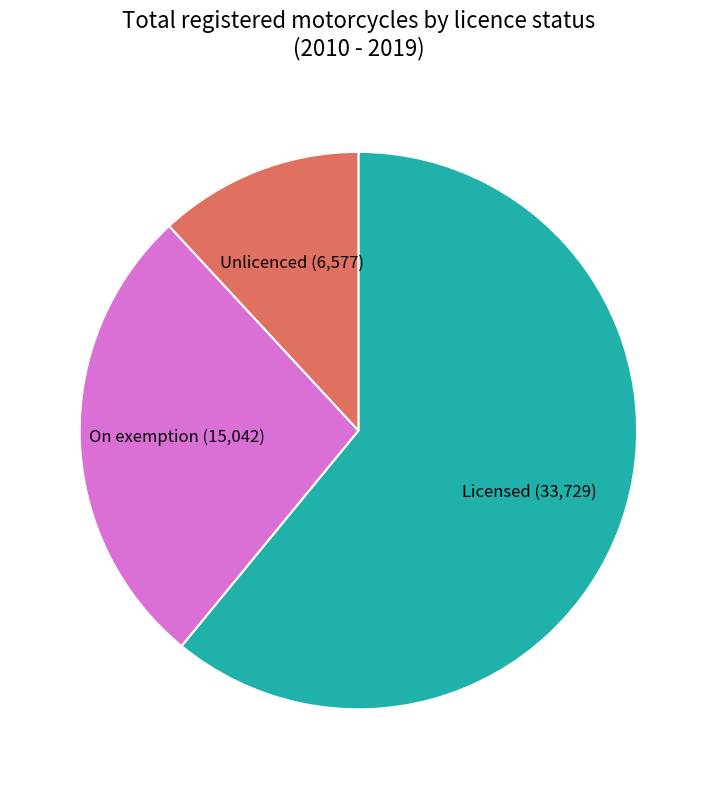

Between On exemption and Unlicenced, which is larger?

On exemption